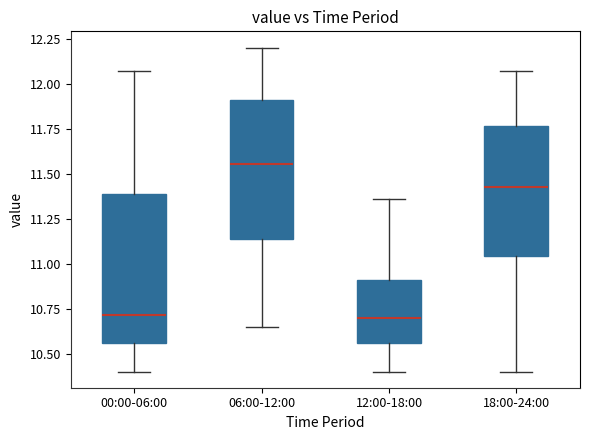

Which box is the tallest, from its lower edge to its upper edge?

00:00-06:00